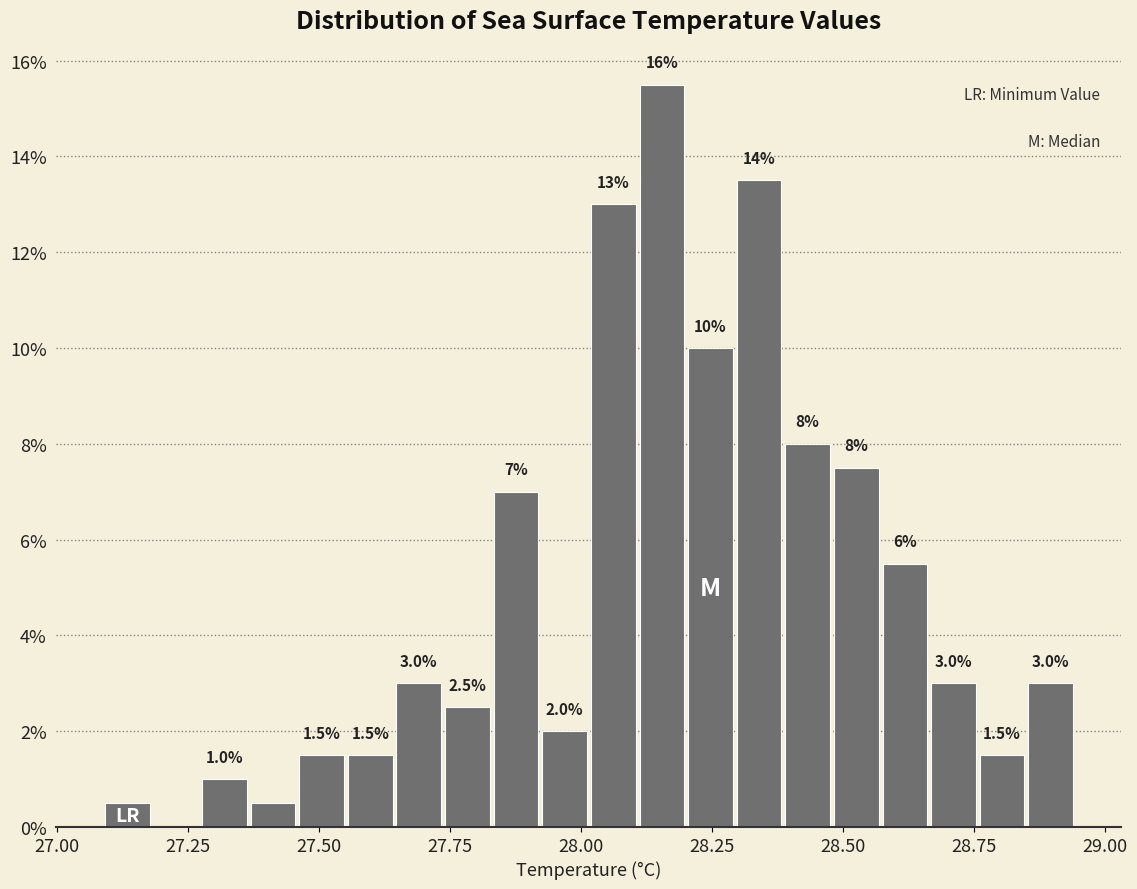

Read against the x-axis, roughly where is the centre of the tallest bar?

28.15